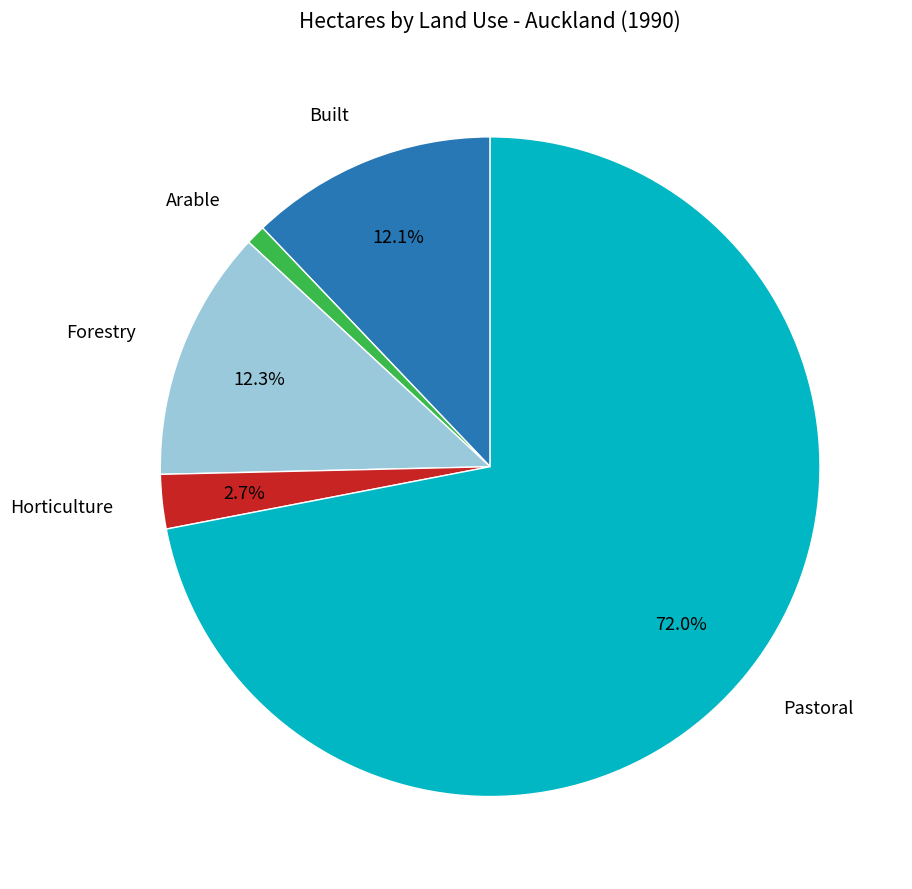

Is there a majority slice in this chart?

Yes